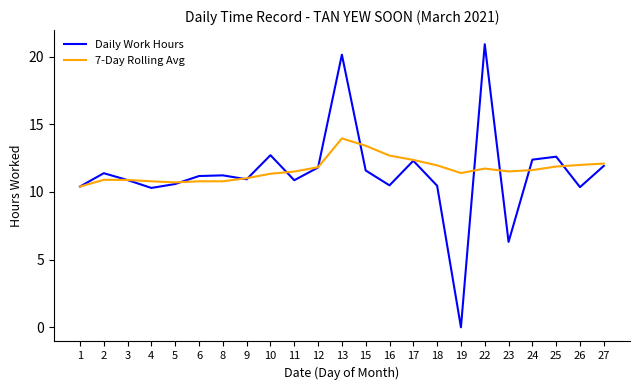

At which category is the sum across all series the highest?

13